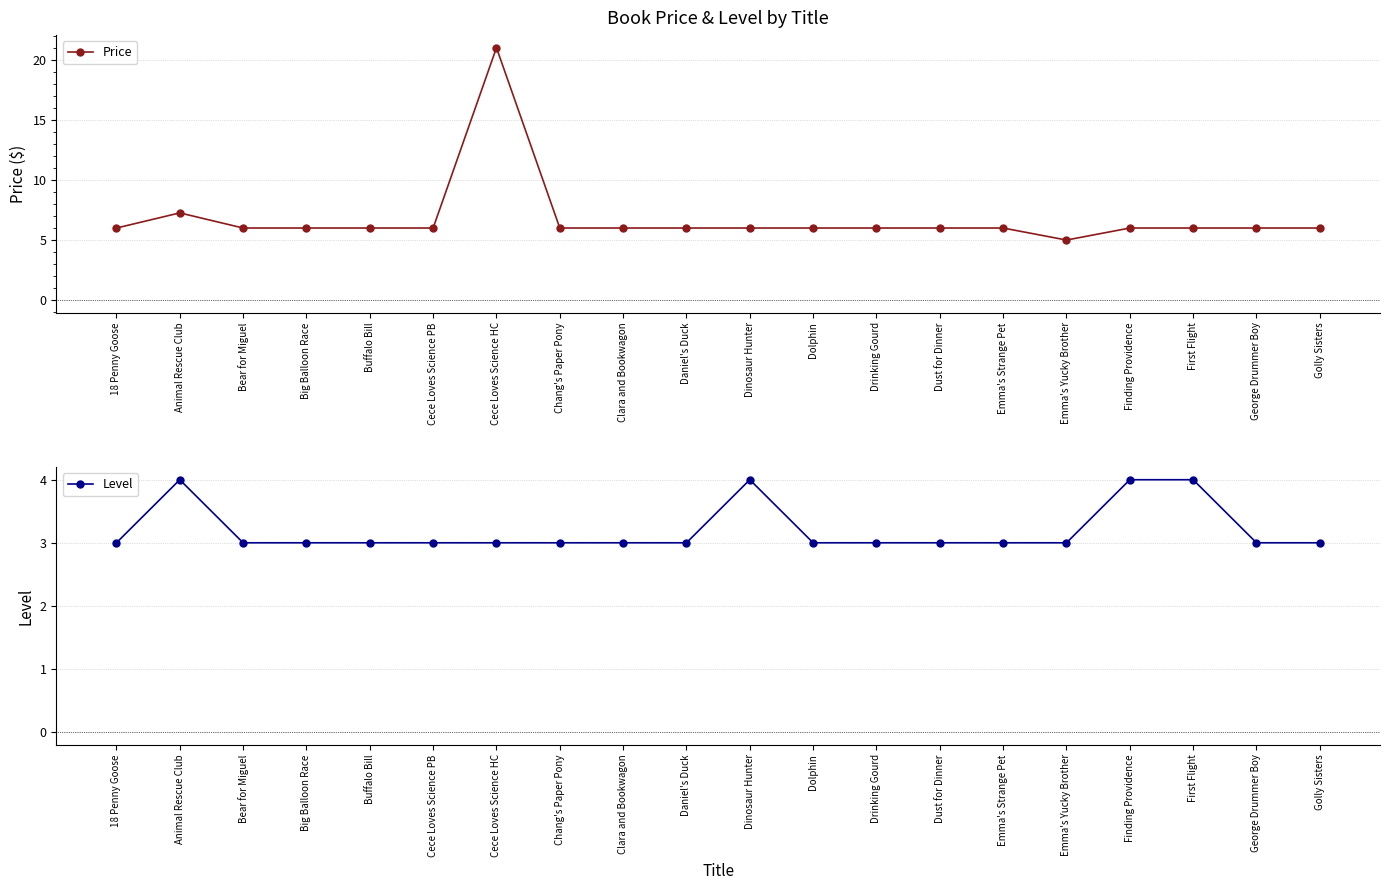

Which series has the largest range (max minus min)?

Price